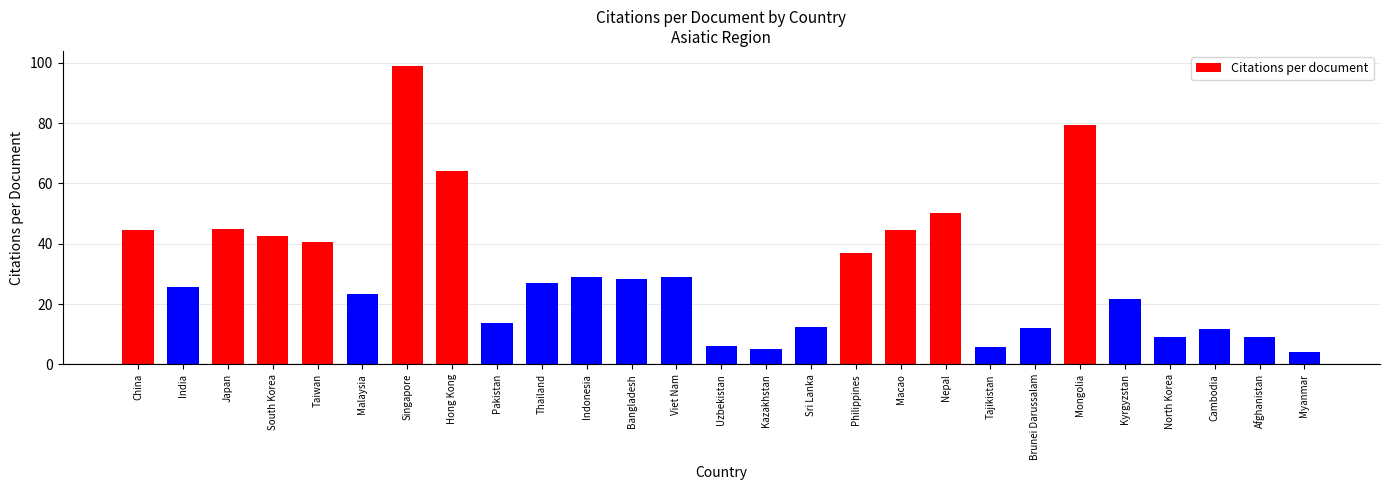

Where does the data first go above 26?

China